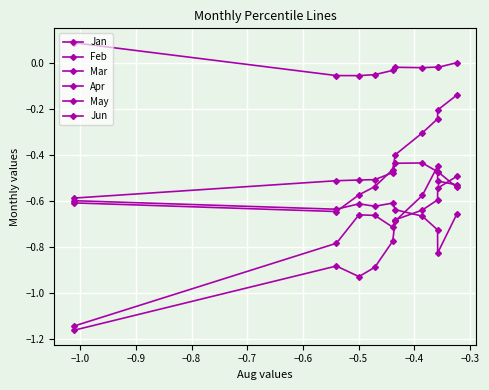

Where do Jan and Jun first cross each other?

−0.6 and −0.5